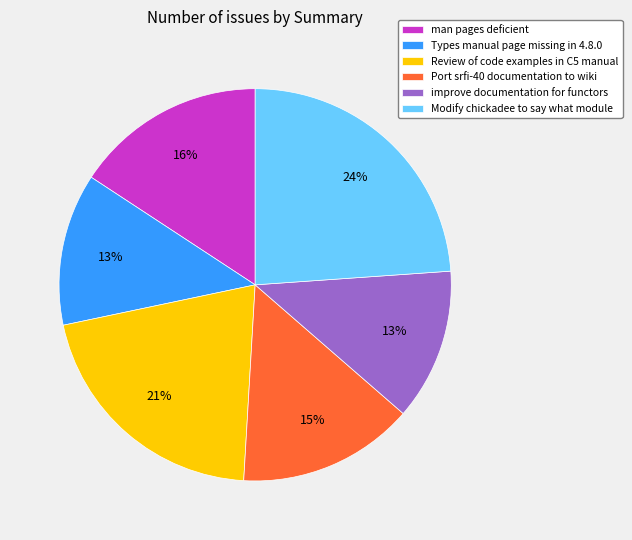

The man pages deficient slice represents 1% of the pie. True or false?

False